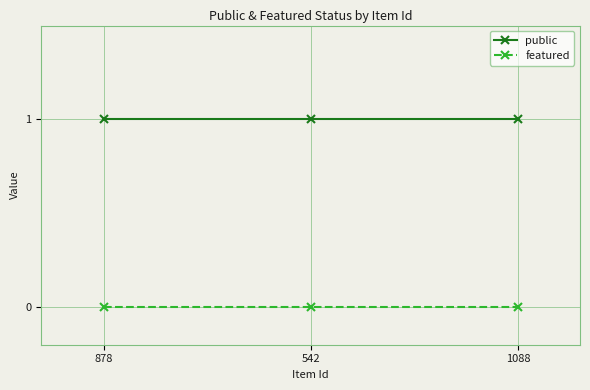

What position from the right is 542?

2